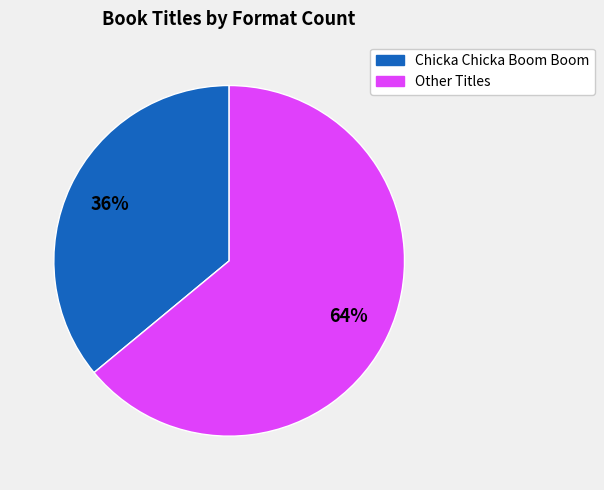

Does any single category account for the majority?

Yes